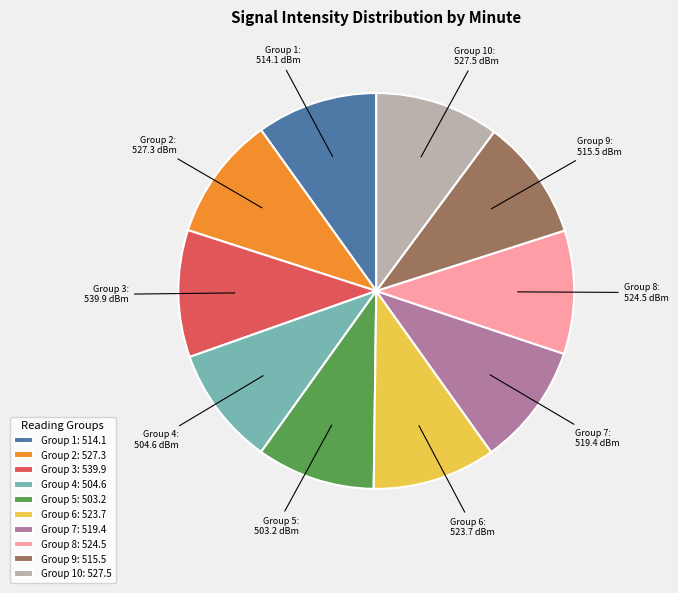

Is the sum of Group 4: 504.6 and Group 1: 514.1 greater than half?

No